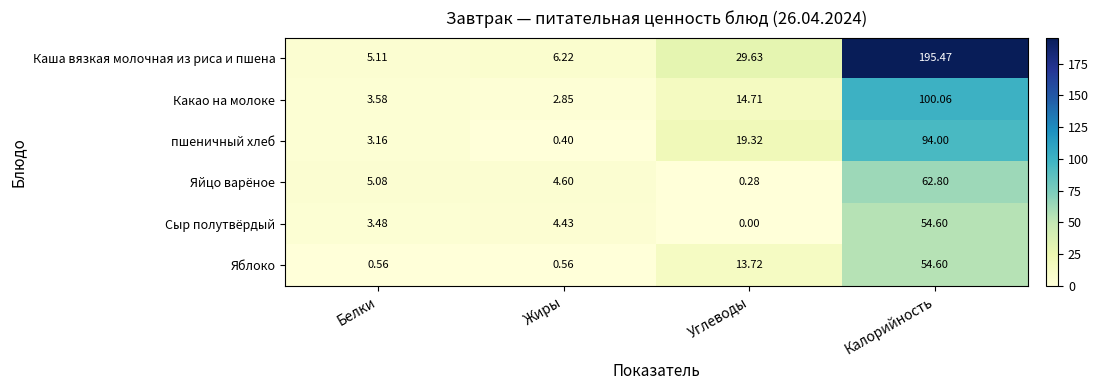

What is the total value across all series at Углеводы?

77.7